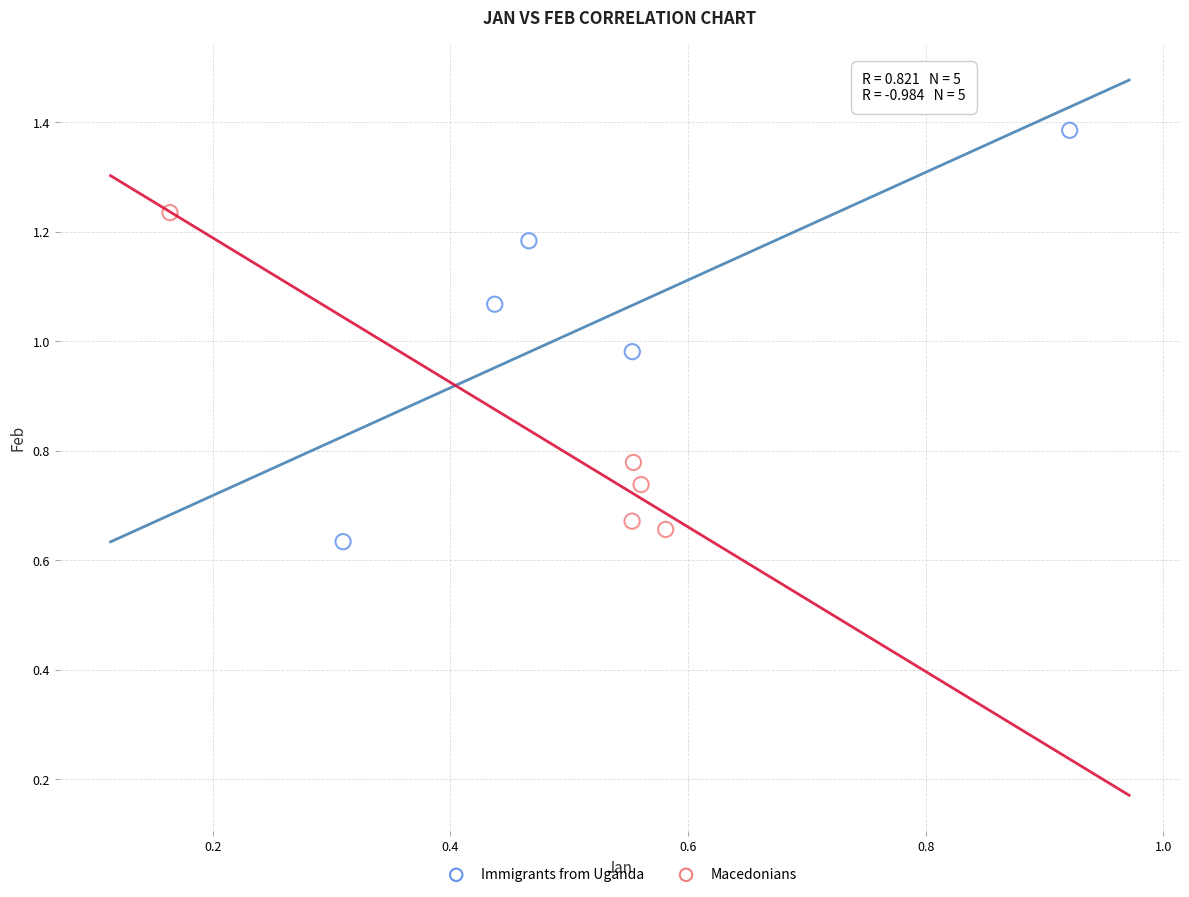

Which series has the widest spread of Y values?

Immigrants from Uganda